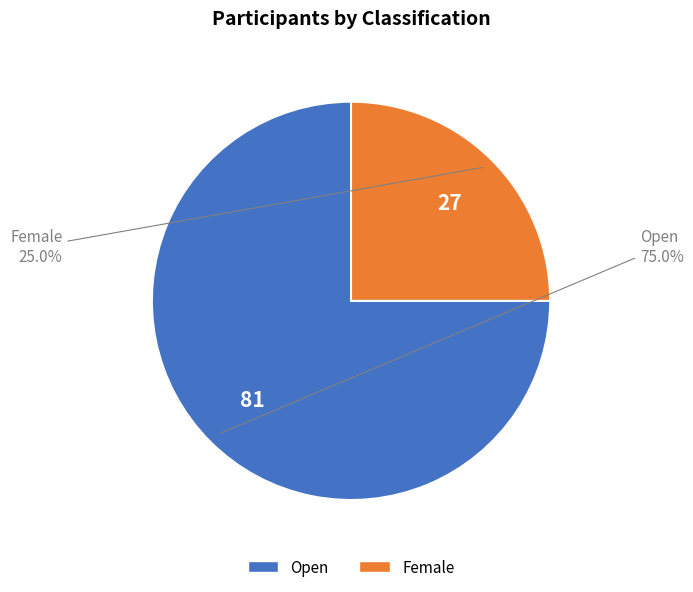

What is the total percentage of Open and Female?

100.0%